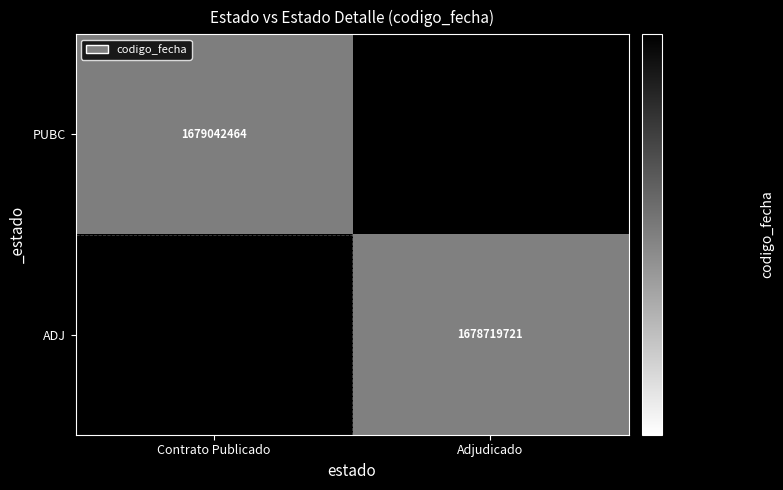

Is it true that PUBC equals 1679042464 at Contrato Publicado?

True